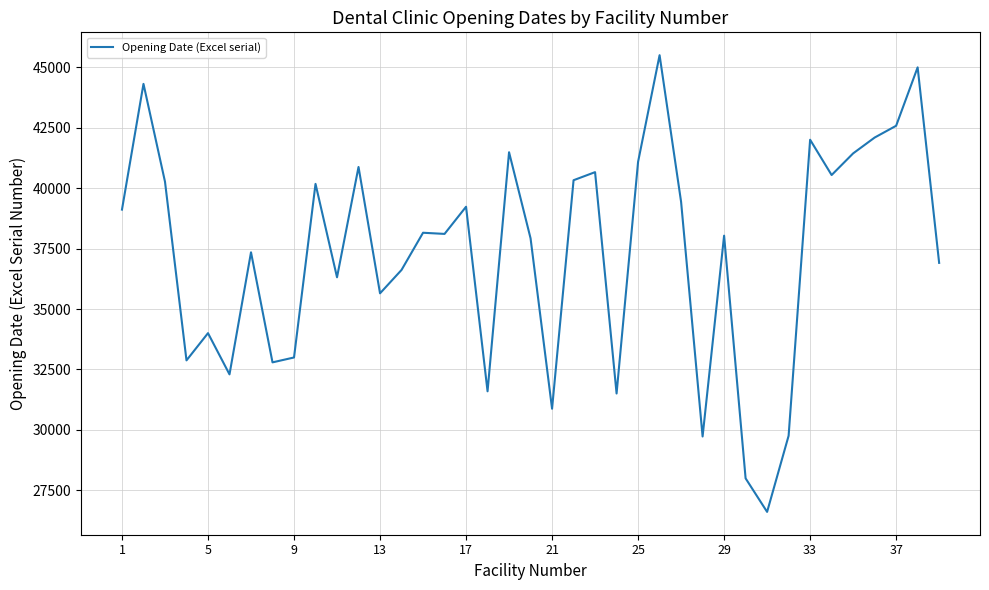

What is the greatest value displayed?

45505